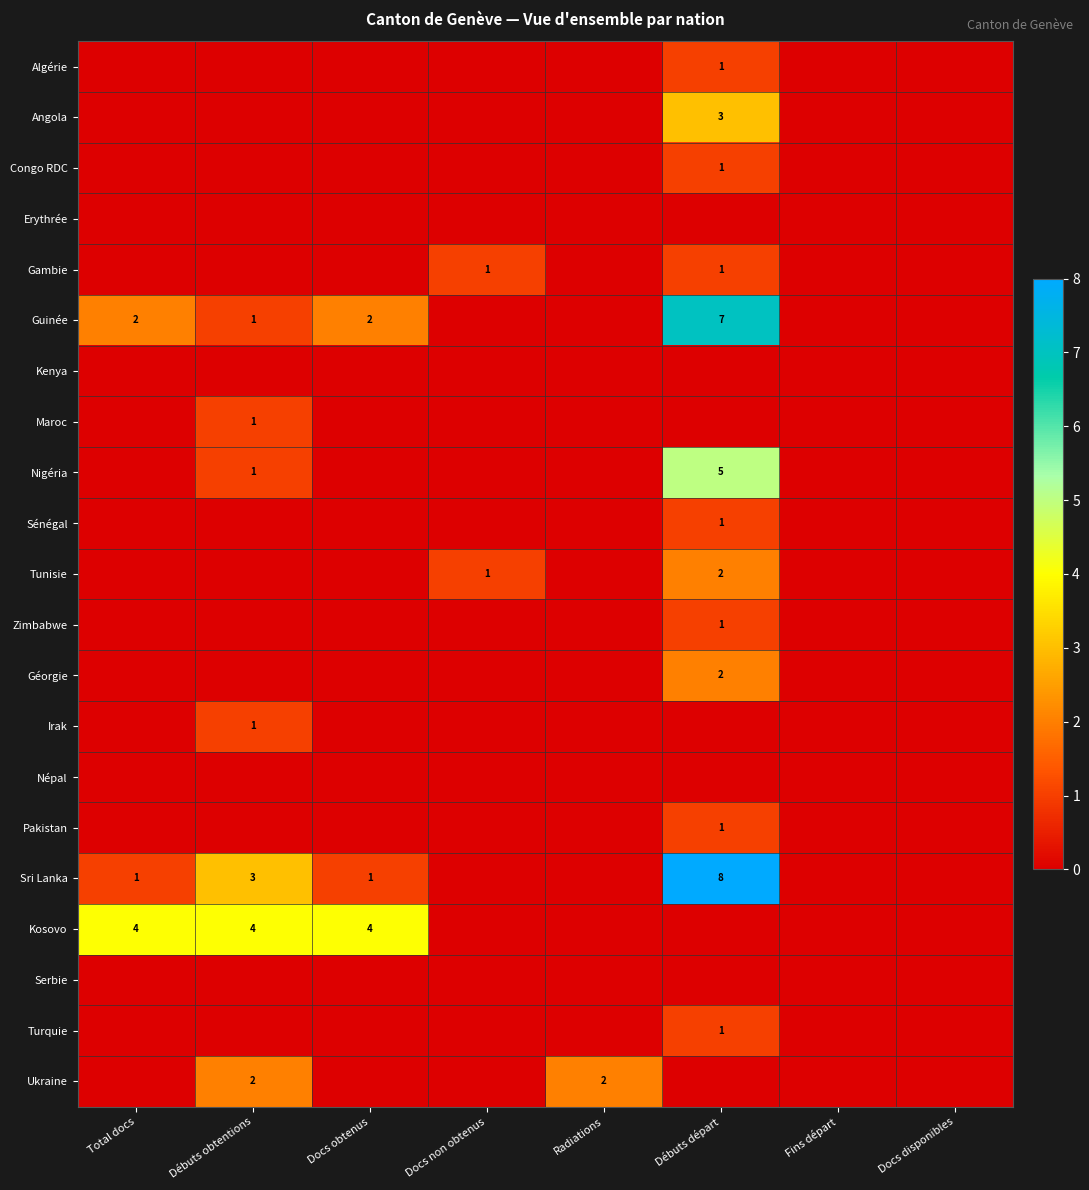

What is the difference between the second highest and minimum values in the Gambie series?

1